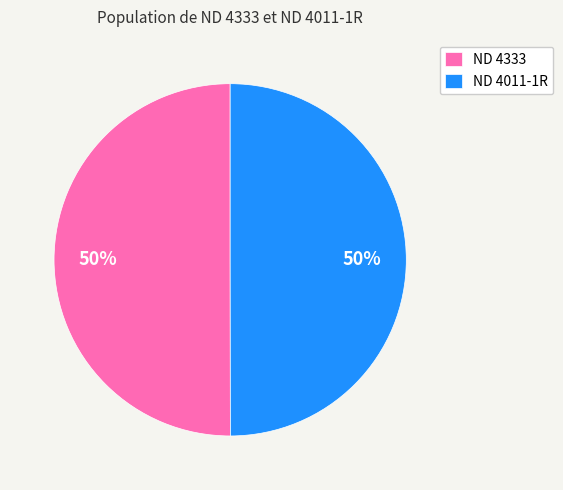

Is the sum of ND 4333 and ND 4011-1R greater than half?

Yes